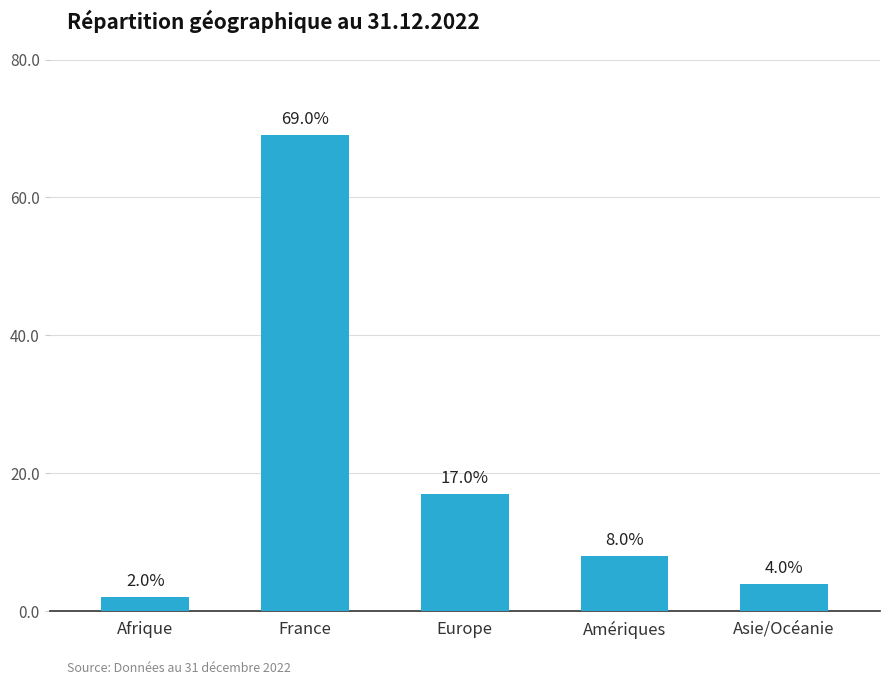

What position from the right is France?

4